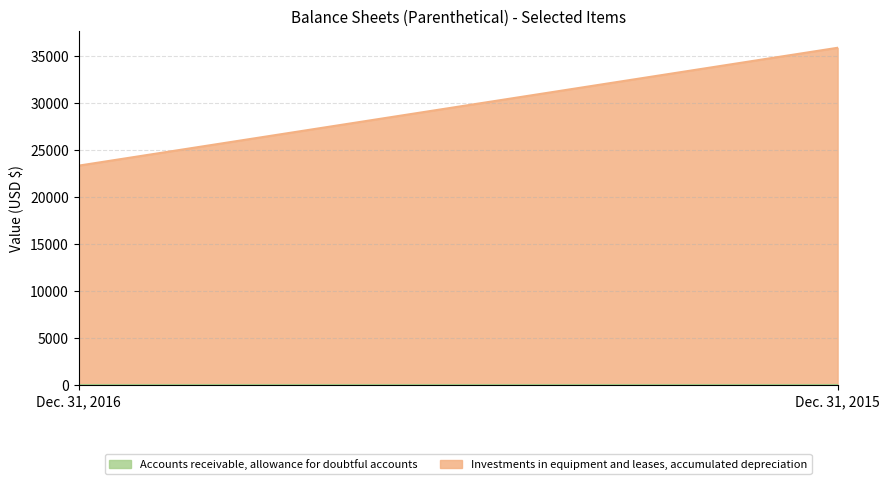

Reading left to right, transcribe all the data shown in this chart.

Accounts receivable, allowance for doubtful accounts: 2	2
Investments in equipment and leases, accumulated depreciation: 23365	35926